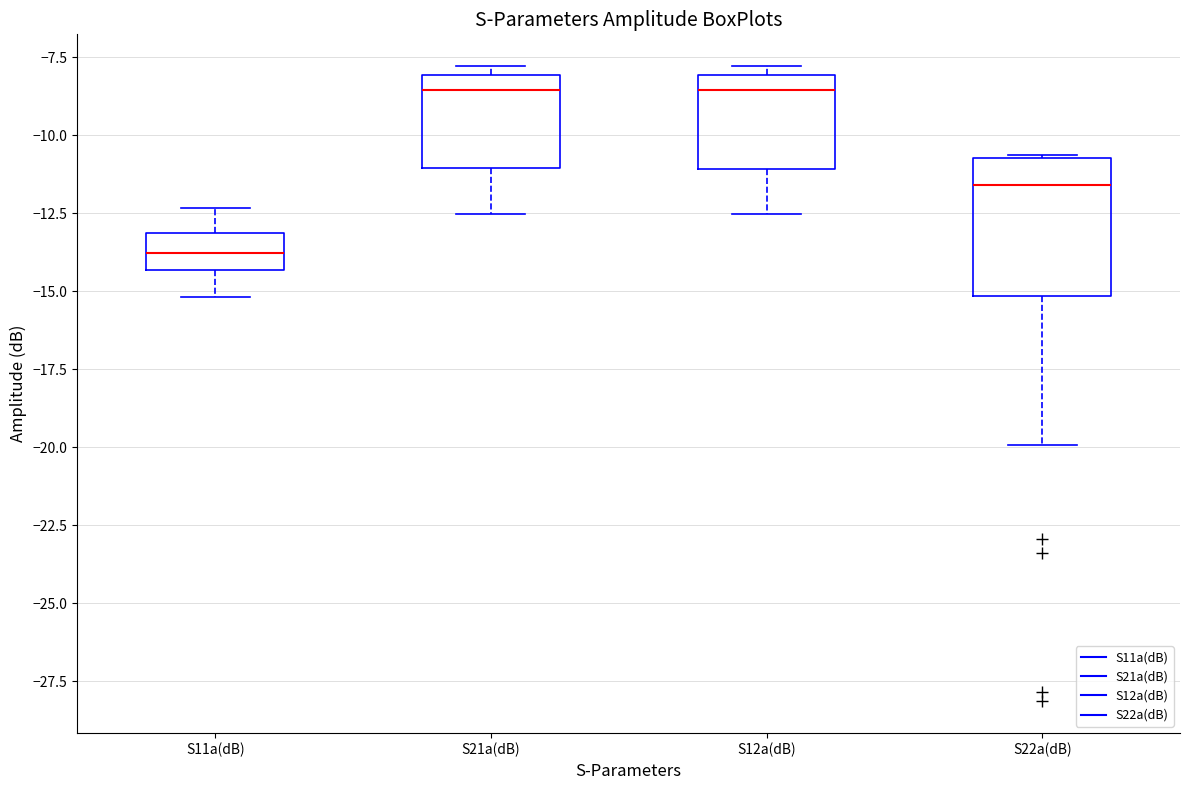

Which box's median line is the lowest?

S11a(dB)